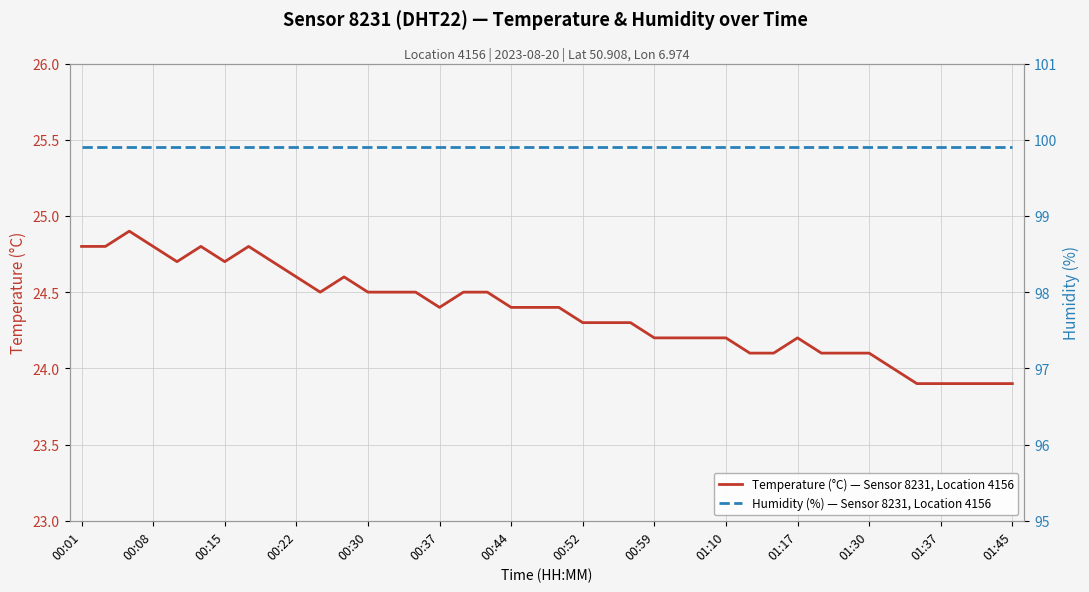

What is the difference between the maximum and minimum values in the Temperature (°C) — Sensor 8231, Location 4156 series?

1.0